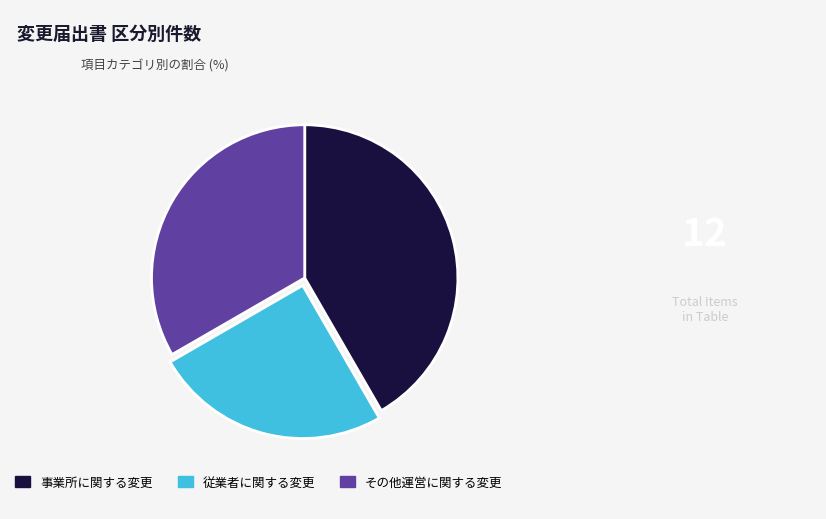

Which category has the smallest portion of the pie?

従業者に関する変更